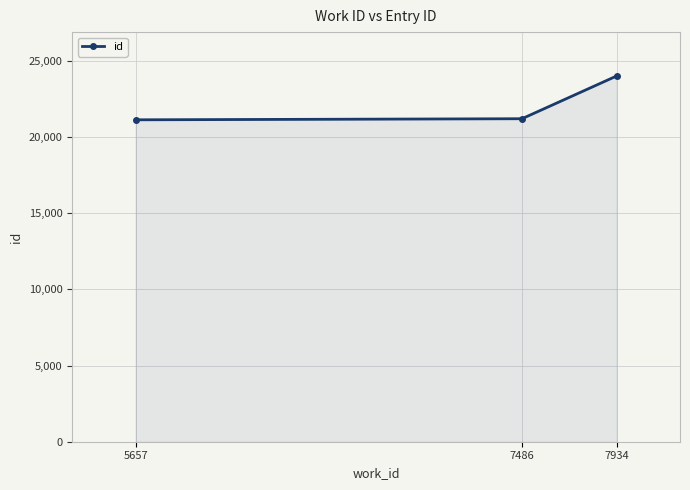

What is the difference between the maximum and second lowest values?

2805